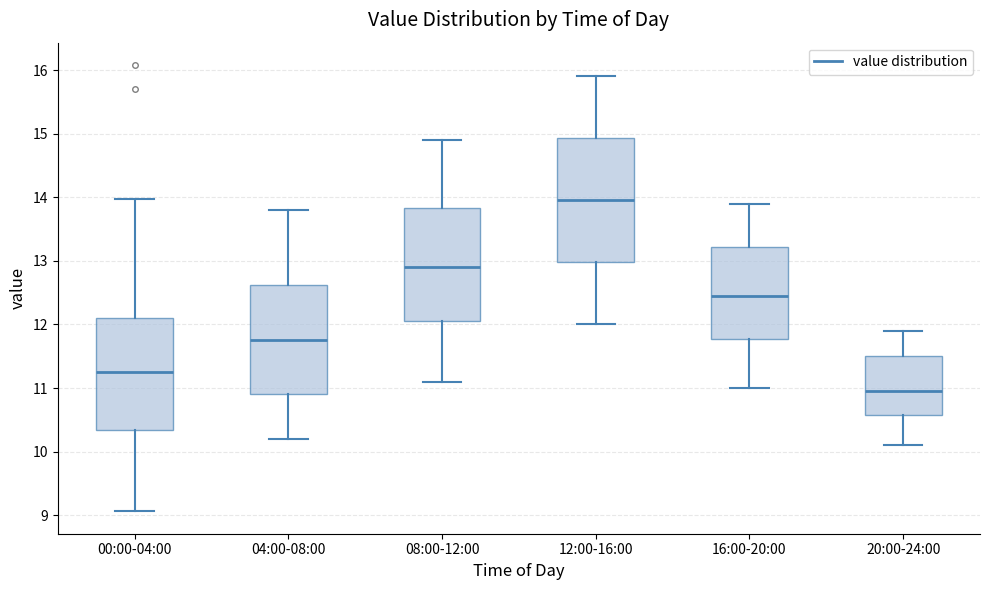

Reading left to right, read every box against the y-axis: the position of its median line, the range the box covers, and the ends of its whiskers. The values are not printed on the chart, so give them approximately, as read against the axis.

00:00-04:00: median 11.3, box 10.3 to 12.1, whiskers 9.1 to 14.0
04:00-08:00: median 11.8, box 10.9 to 12.6, whiskers 10.2 to 13.8
08:00-12:00: median 12.9, box 12.1 to 13.8, whiskers 11.1 to 14.9
12:00-16:00: median 14.0, box 13.0 to 14.9, whiskers 12.0 to 15.9
16:00-20:00: median 12.5, box 11.8 to 13.2, whiskers 11.0 to 13.9
20:00-24:00: median 11.0, box 10.6 to 11.5, whiskers 10.1 to 11.9